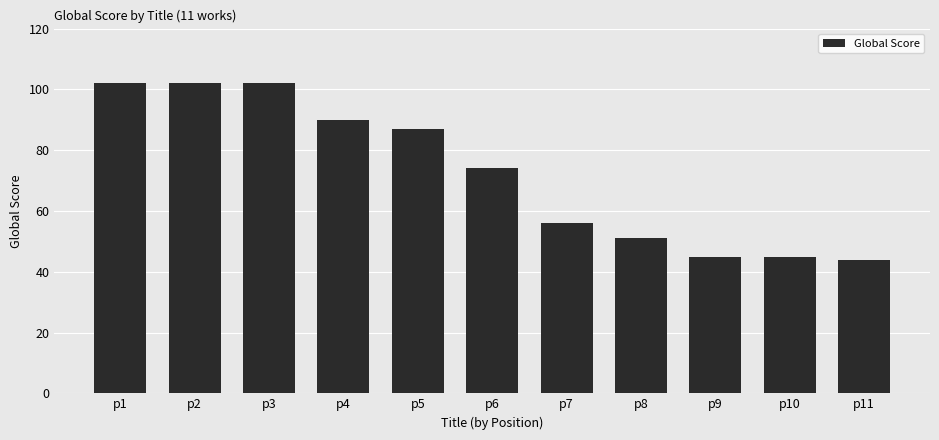

Count the number of data series in this chart.

1